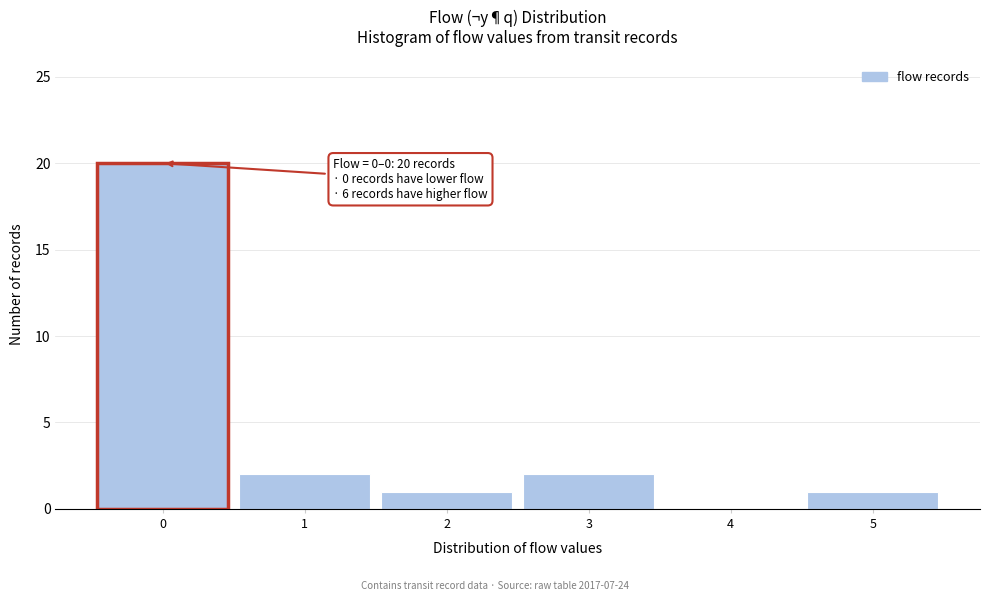

Reading left to right, what are all the values shown in this chart?

0=20	1=2	2=1	3=2	4=0	5=1